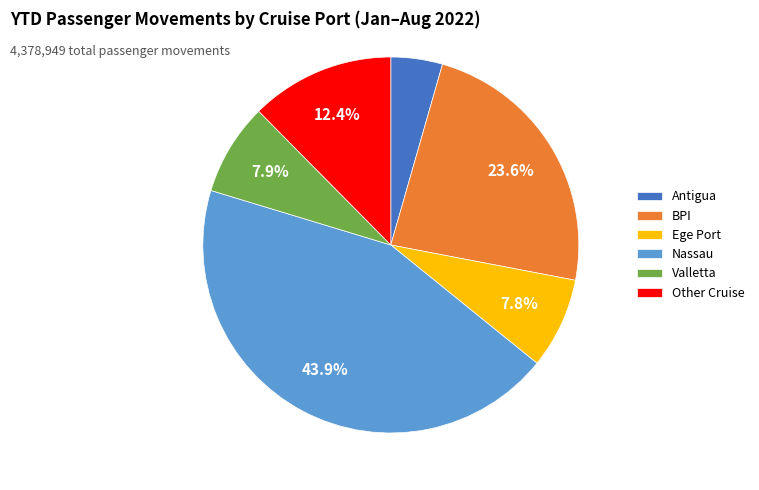

How many segments does this pie chart have?

6